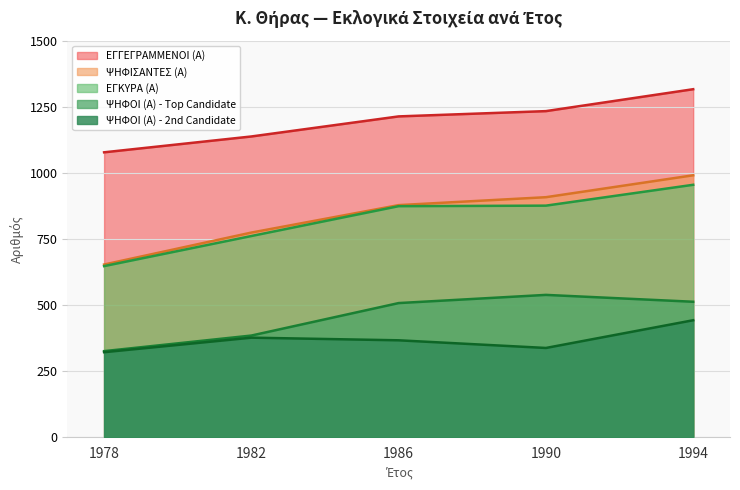

Reading right to left, extract all data points from this chart.

ΕΓΓΕΓΡΑΜΜΕΝΟΙ (Α): 1318	1235	1215	1139	1079
ΨΗΦΙΣΑΝΤΕΣ (Α): 992	909	879	775	654
ΕΓΚΥΡΑ (Α): 956	877	875	762	648
ΨΗΦΟΙ (Α) - Top Candidate: 513	539	508	385	326
ΨΗΦΟΙ (Α) - 2nd Candidate: 443	338	367	377	322